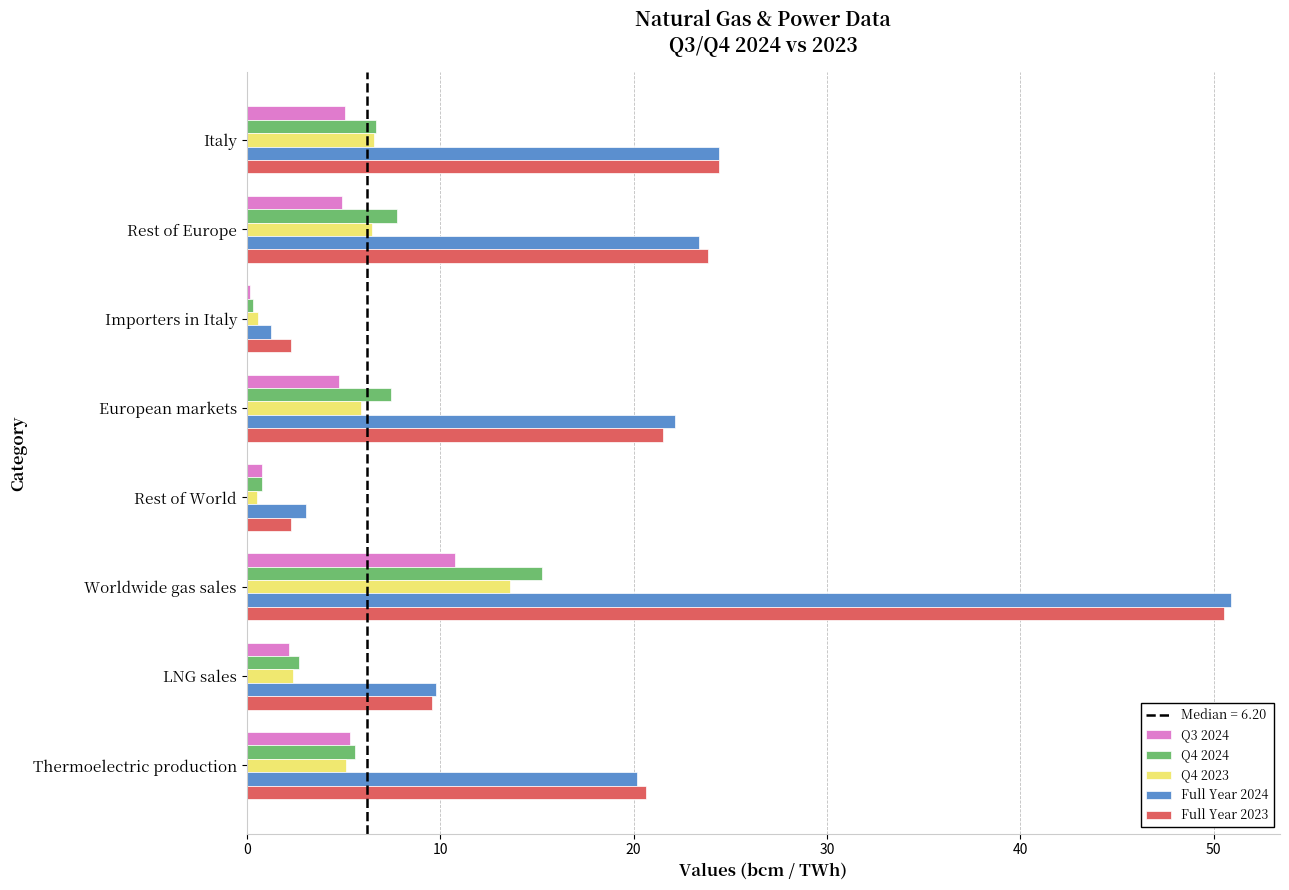

Between Italy and LNG sales, which series saw the biggest shift?

Full Year 2023